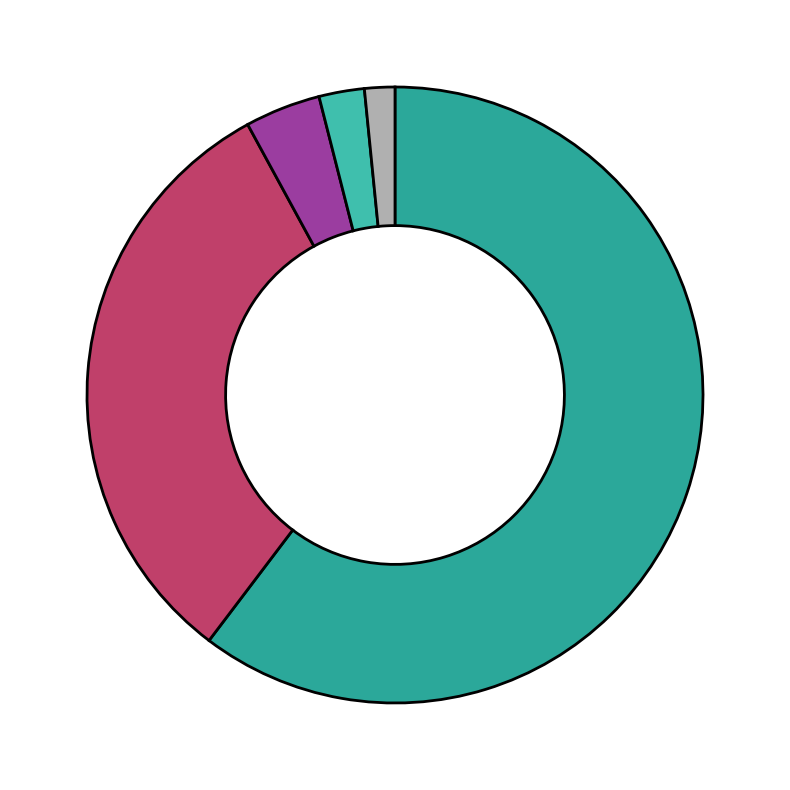

To the nearest percent, what is the difference between the largest and smallest slice percentages?

59%